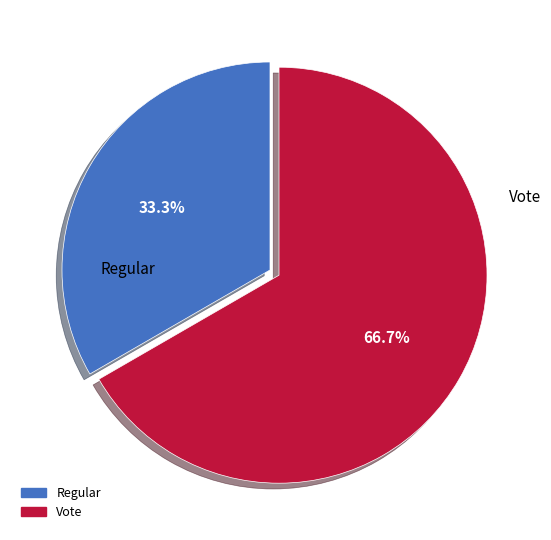

Which category has the smallest portion of the pie?

Regular